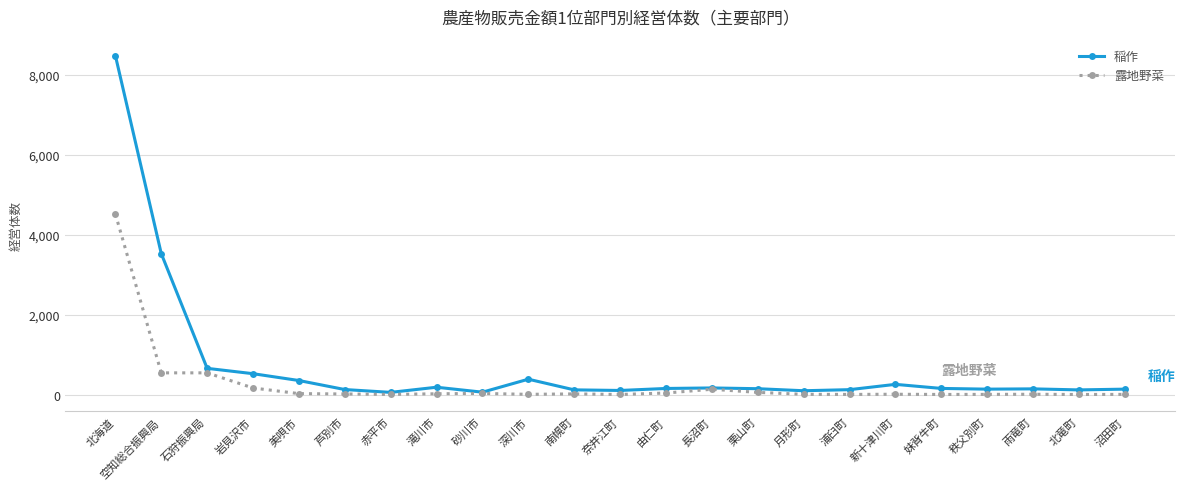

Which series changed the most between 深川市 and 奈井江町?

稲作